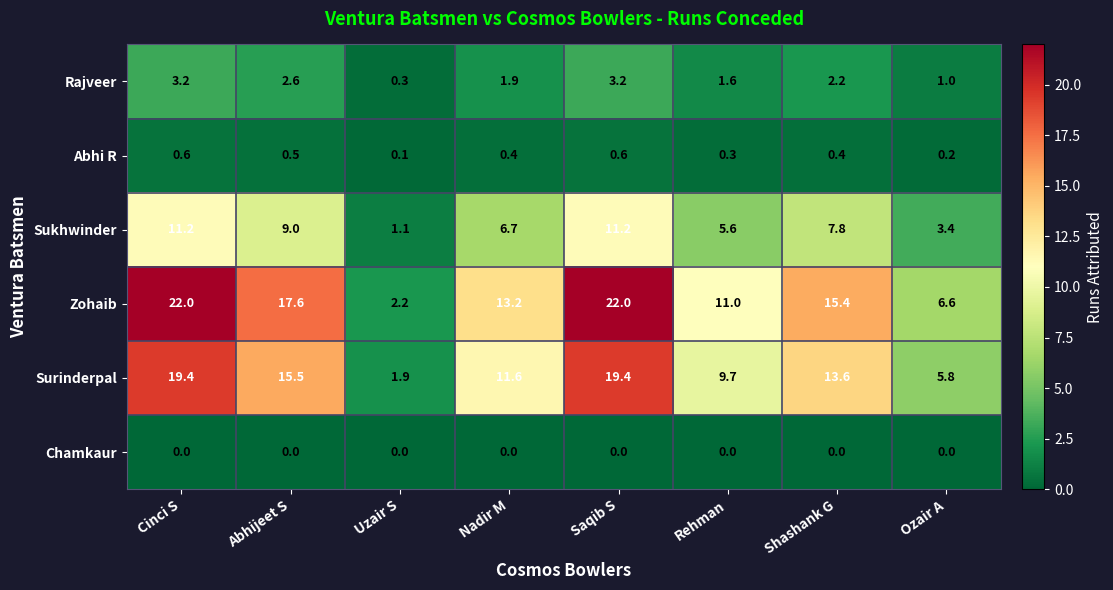

What is the maximum value shown in the chart?

22.0